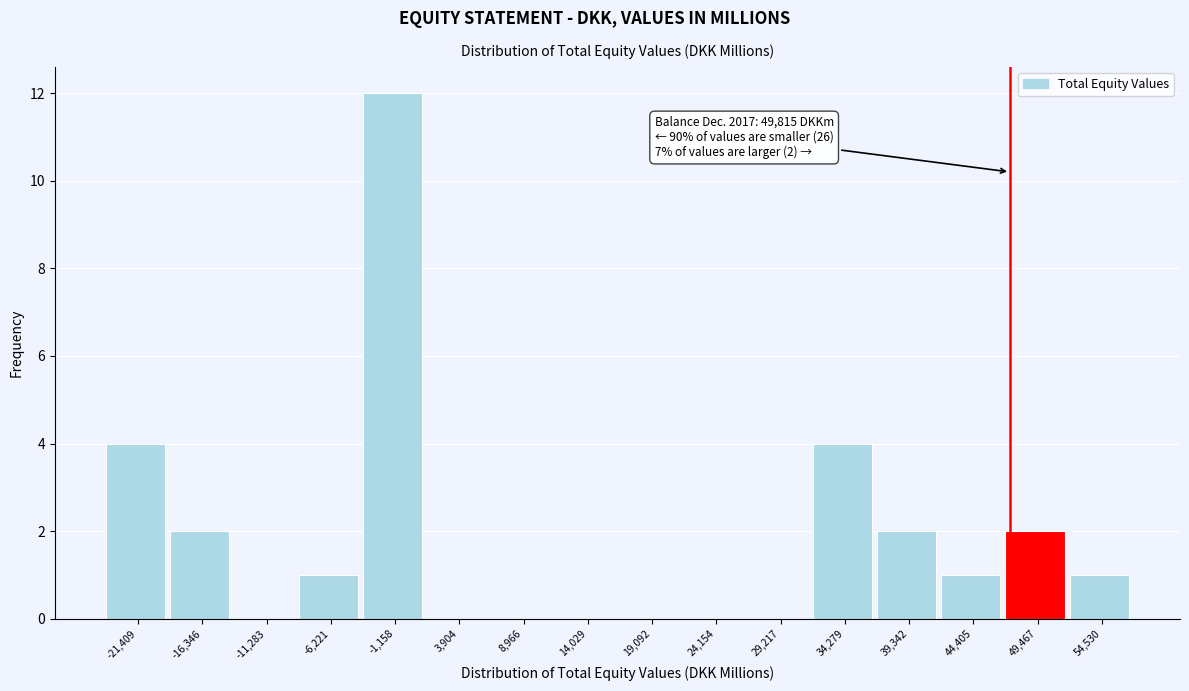

Reading left to right, extract all data points from this chart.

-21,409=4	-16,346=2	-11,283=0	-6,221=1	-1,158=12	3,904=0	8,966=0	14,029=0	19,092=0	24,154=0	29,217=0	34,279=4	39,342=2	44,405=1	49,467=2	54,530=1